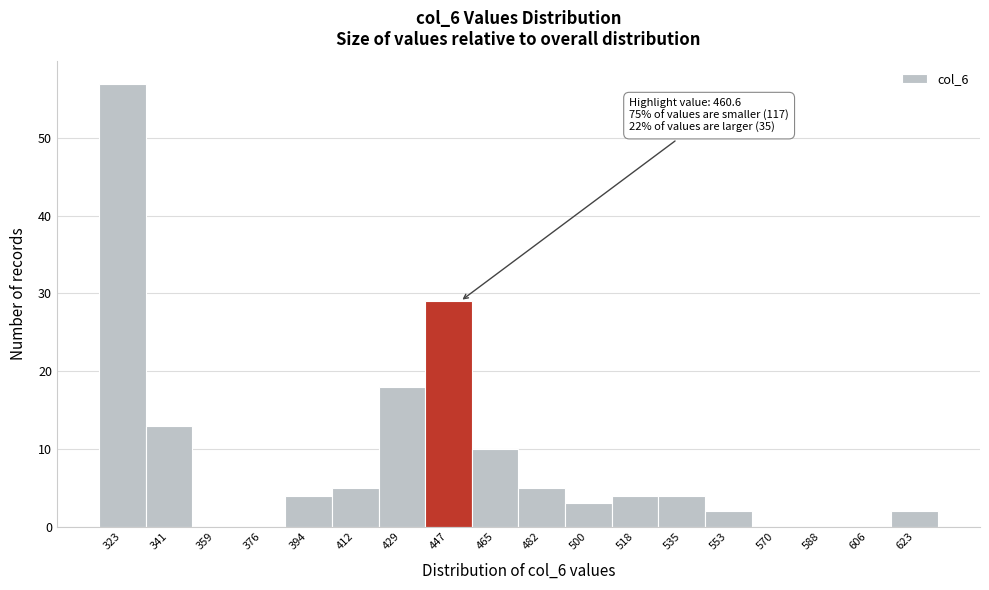

Reading left to right, list all the values displayed in this chart.

323=57	341=13	359=0	376=0	394=4	412=5	429=18	447=29	465=10	482=5	500=3	518=4	535=4	553=2	570=0	588=0	606=0	623=2